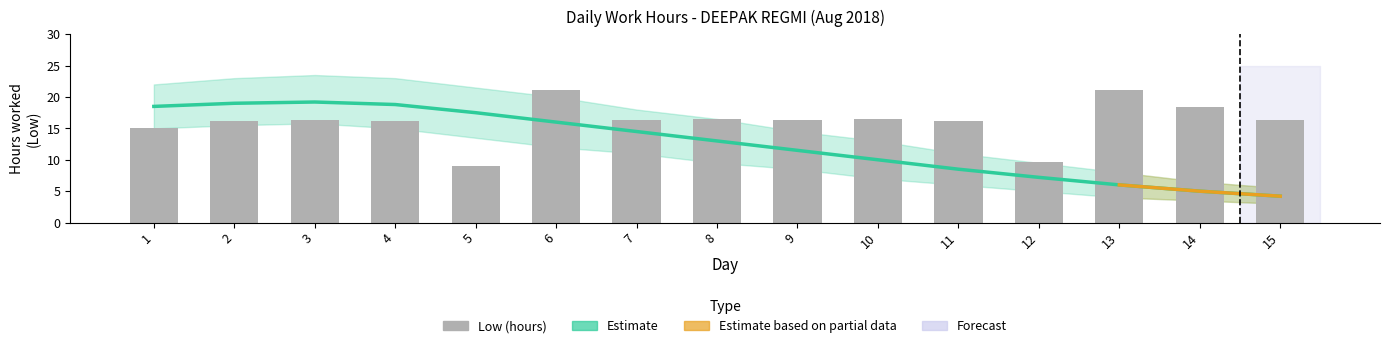

Reading left to right, list all the values displayed in this chart.

15.1	16.2	16.3	16.2	9.1	21.2	16.3	16.5	16.4	16.5	16.2	9.7	21.1	18.4	16.4